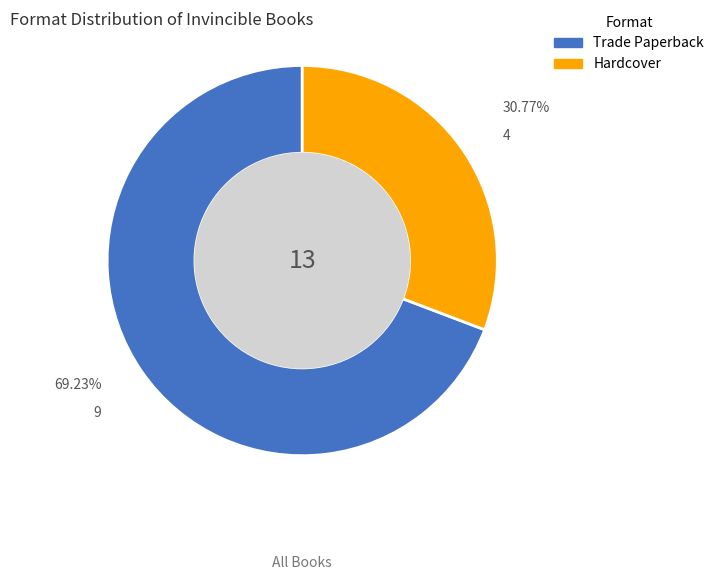

What percentage is the Trade Paperback slice, to the nearest percent?

69%